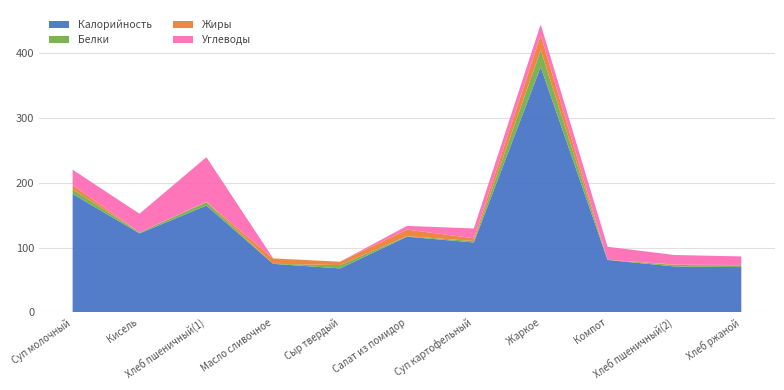

Reading left to right, list all the values displayed in this chart.

Калорийность: 183.0	122.0	165.0	75.0	68.0	117.0	108.0	379.0	81.0	71.0	70.0
Белки: 7.1	1.4	5.3	0.1	5.1	0.7	2.3	26.0	0.3	2.3	2.6
Жиры: 6.6	0.0	0.6	8.2	5.2	10.2	4.2	23.2	0.0	0.7	0.5
Углеводы: 23.8	29.0	68.9	0.1	0.0	5.7	15.1	16.6	20.1	14.8	13.4